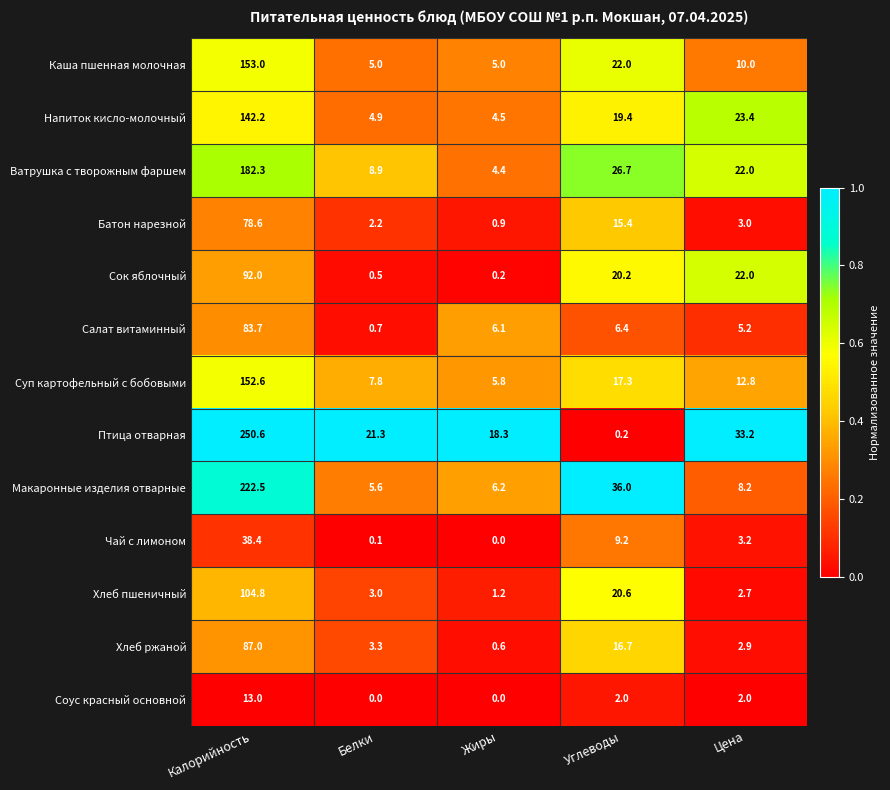

What is the sum of all Батон нарезной values?

100.1